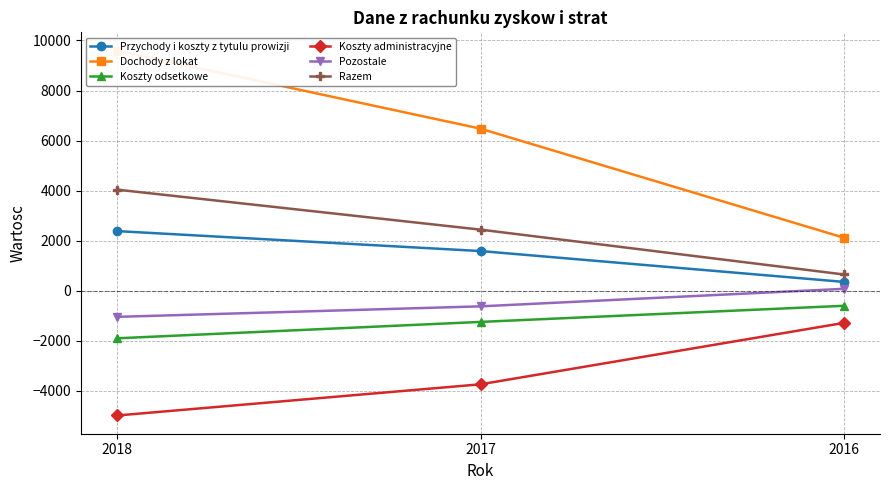

What are all the series names shown in the legend?

Przychody i koszty z tytulu prowizji, Dochody z lokat, Koszty odsetkowe, Koszty administracyjne, Pozostale, Razem